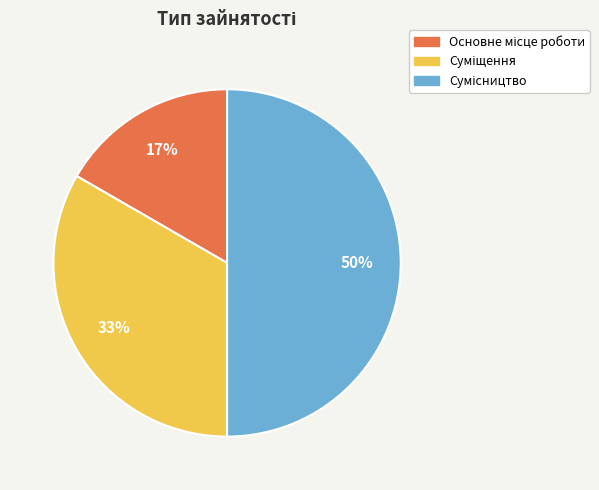

To the nearest percent, what is the difference between the largest and smallest slice percentages?

33%